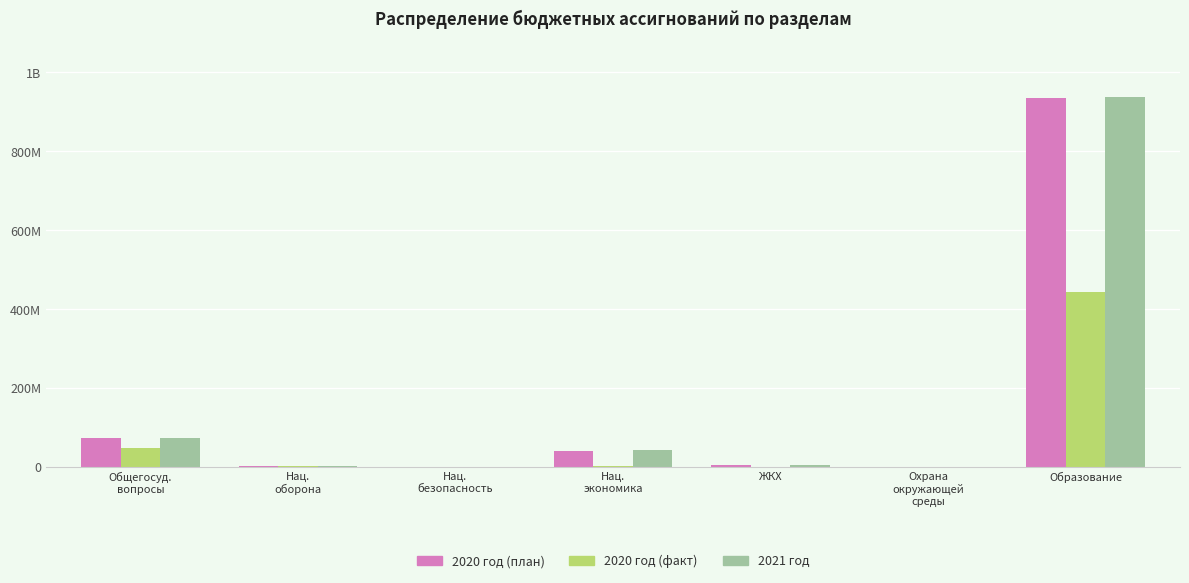

What is the difference between the 2020 год (факт) values at Нац.
экономика and Общегосуд.
вопросы?

46299449